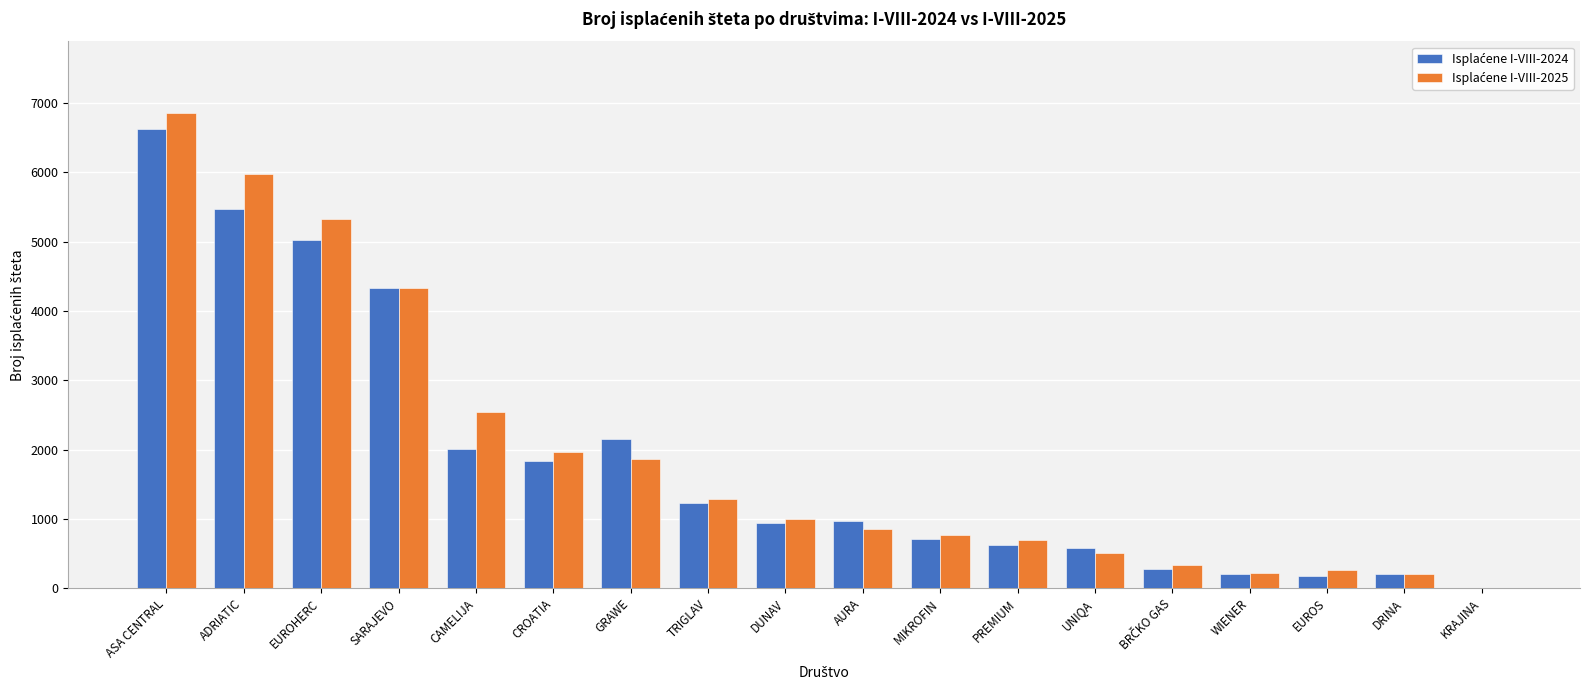

Which label corresponds to the largest value in the chart?

ASA CENTRAL